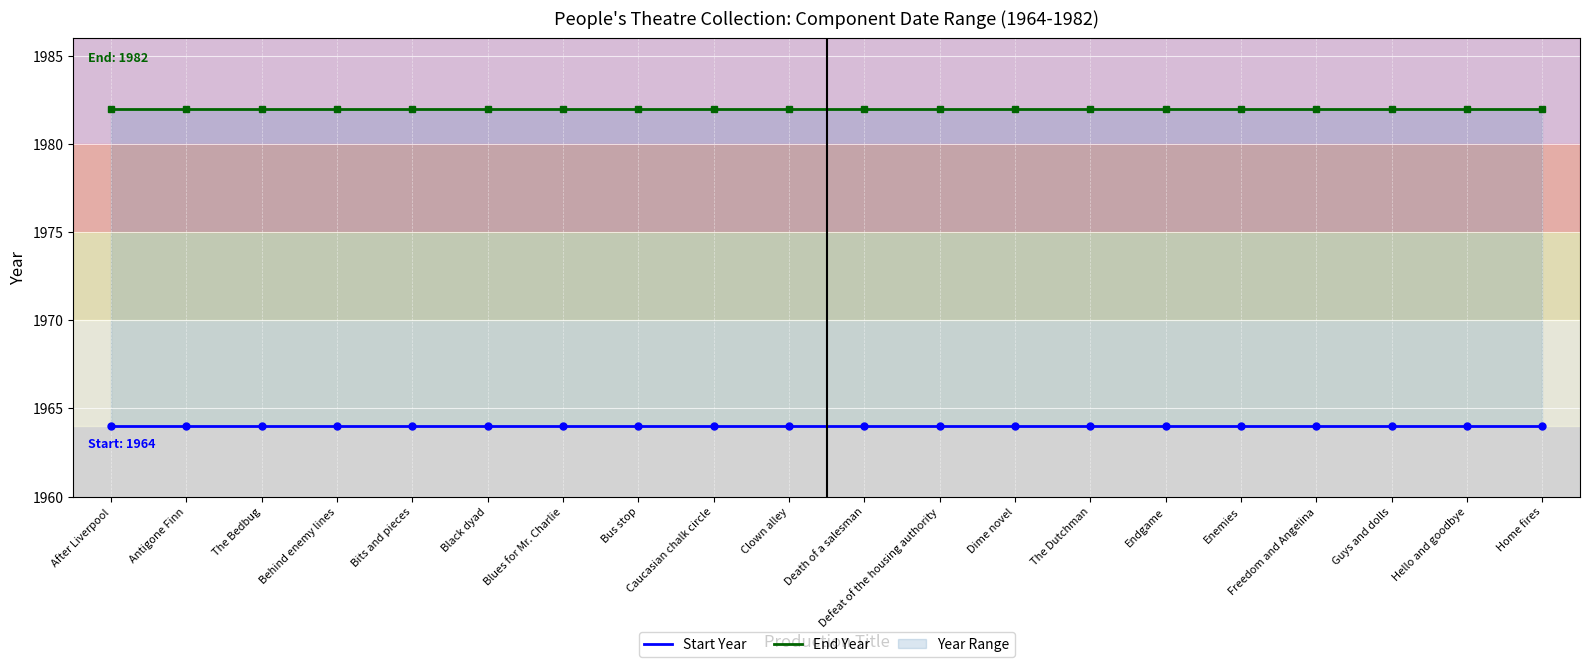

The value of End Year at Caucasian chalk circle is 541. True or false?

False